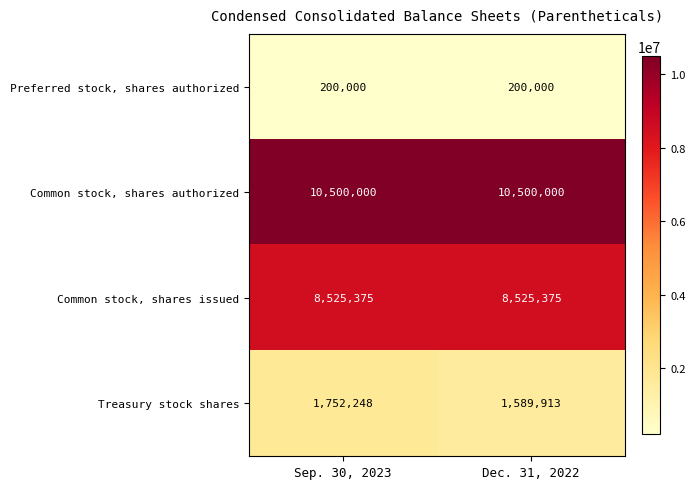

What is the greatest value displayed?

10500000